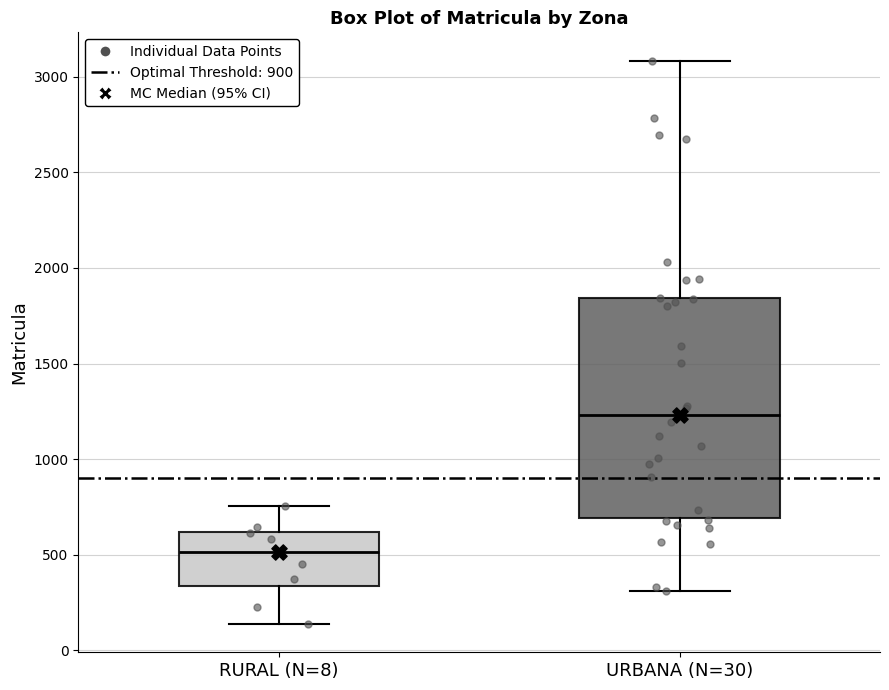

Reading left to right, read every box against the y-axis: the position of its median line, the range the box covers, and the ends of its whiskers. The values are not printed on the chart, so give them approximately, as read against the axis.

RURAL (N=8): median 500, box 350 to 600, whiskers 150 to 750
URBANA (N=30): median 1250, box 700 to 1850, whiskers 300 to 3100